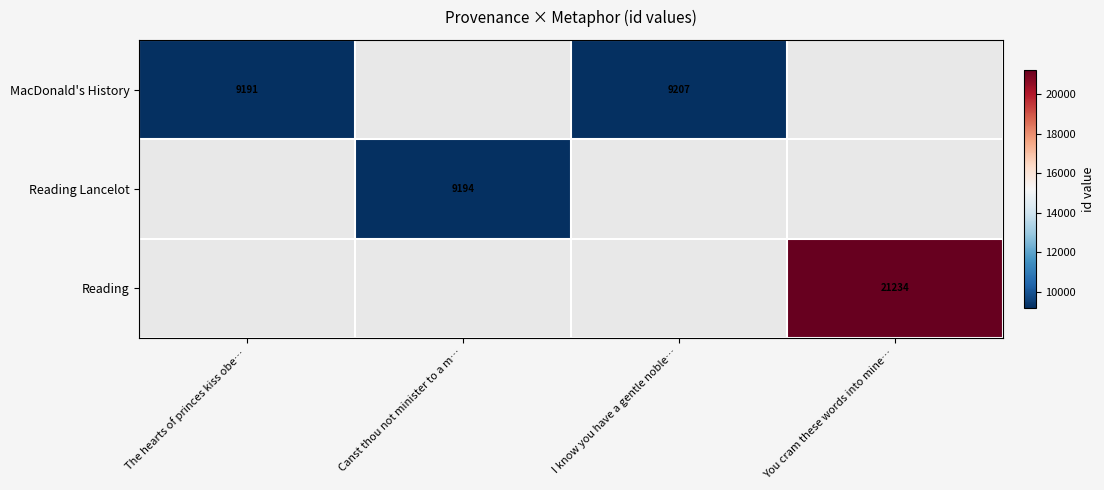

Between I know you have a gentle noble… and The hearts of princes kiss obe…, which is larger?

I know you have a gentle noble…